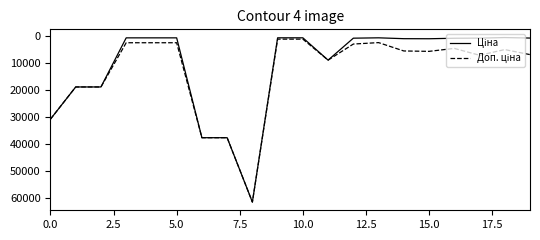

What is the maximum value shown in the chart?

61434.3